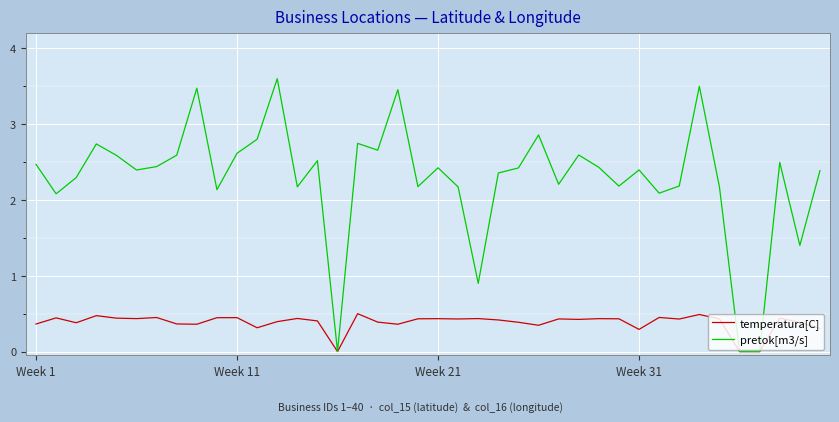

What are all the series names shown in the legend?

temperatura[C], pretok[m3/s]